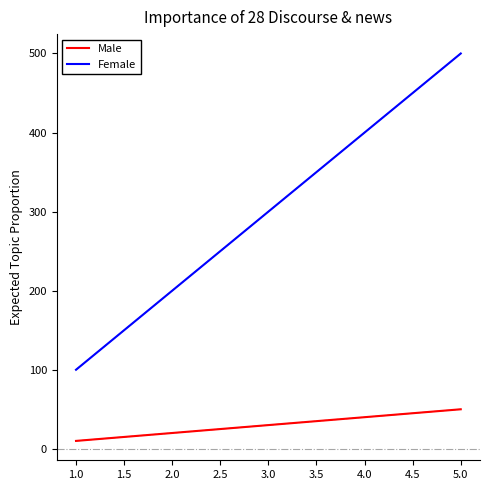

Which category has the highest value across all series?

5.0